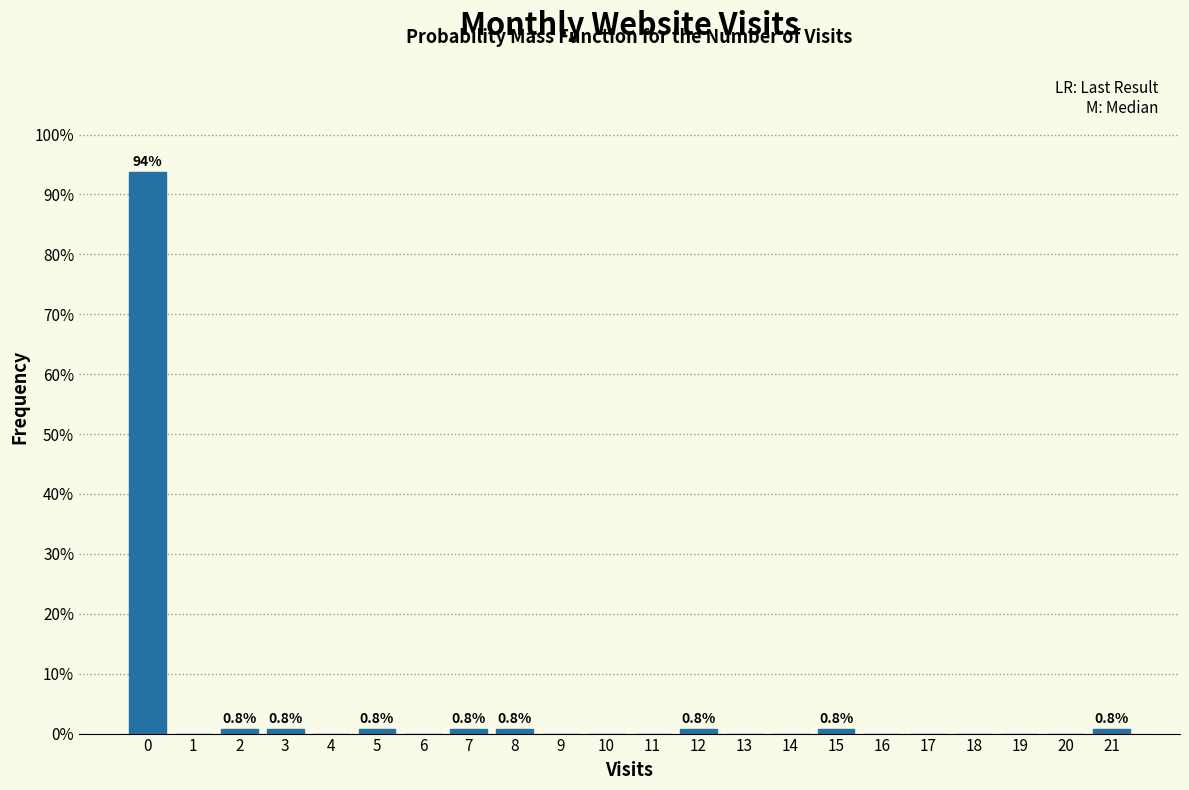

Which range on the x-axis has the tallest bar?

-0.5 to 0.5